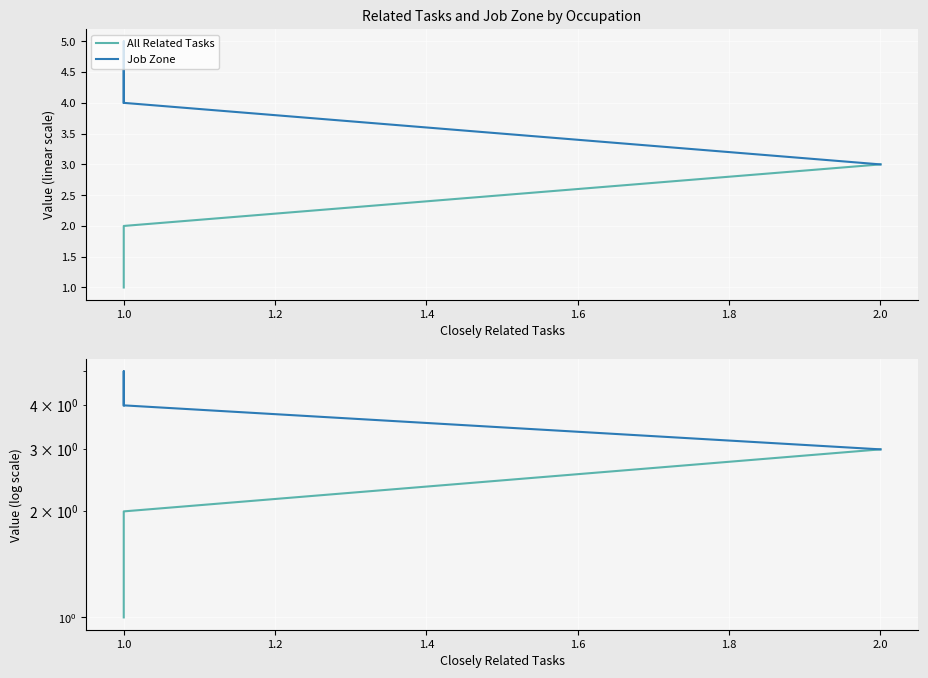

What is the average value of the All Related Tasks series?

2